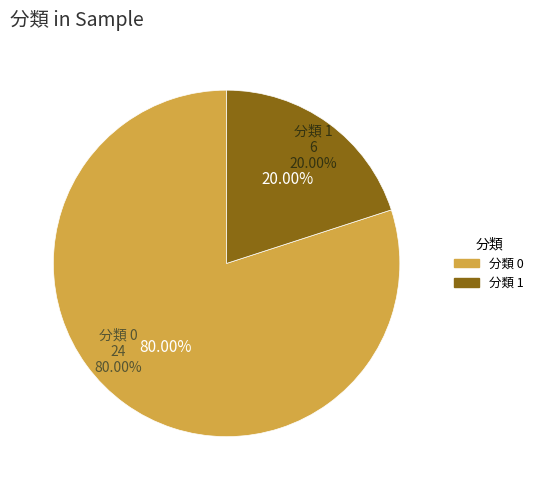

How many segments does this pie chart have?

2